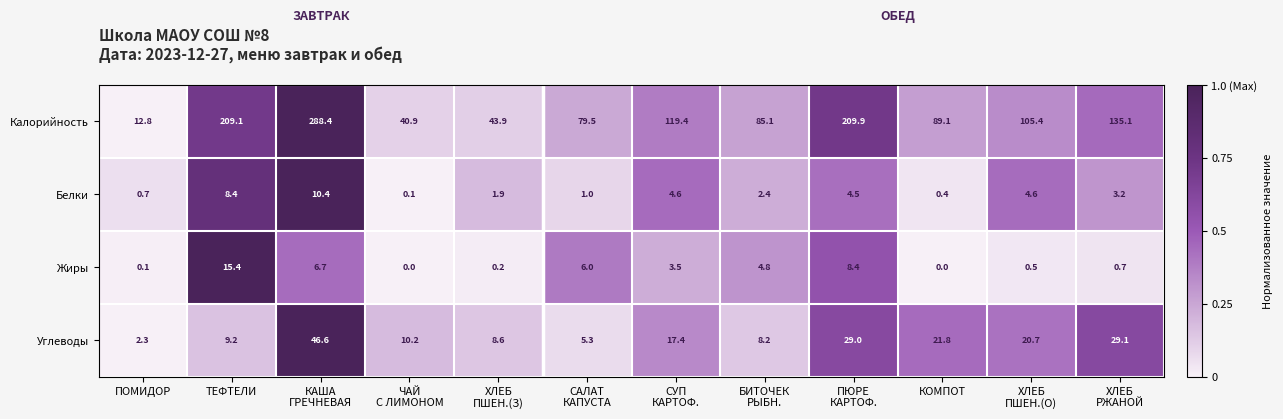

What is the maximum value for Углеводы?

46.6